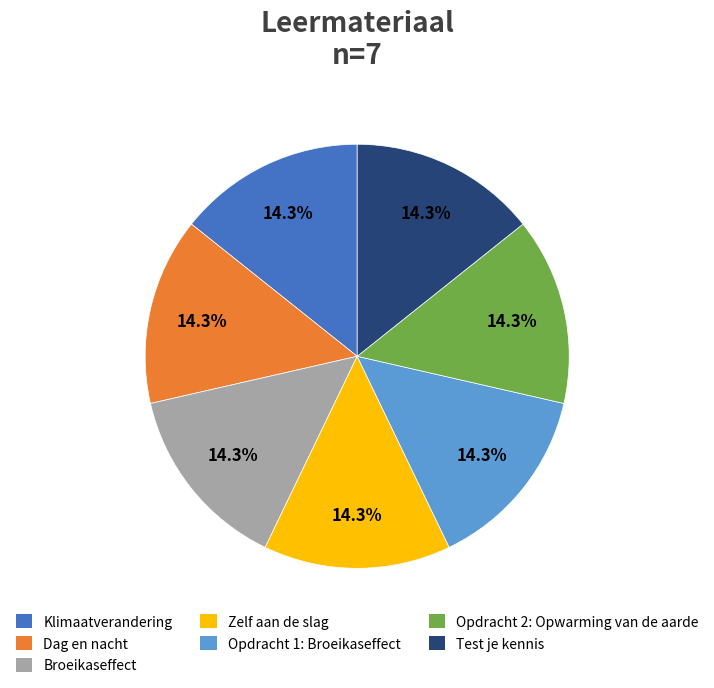

What is the ratio of the value at Broeikaseffect to the value at Opdracht 2: Opwarming van de aarde?

1.0